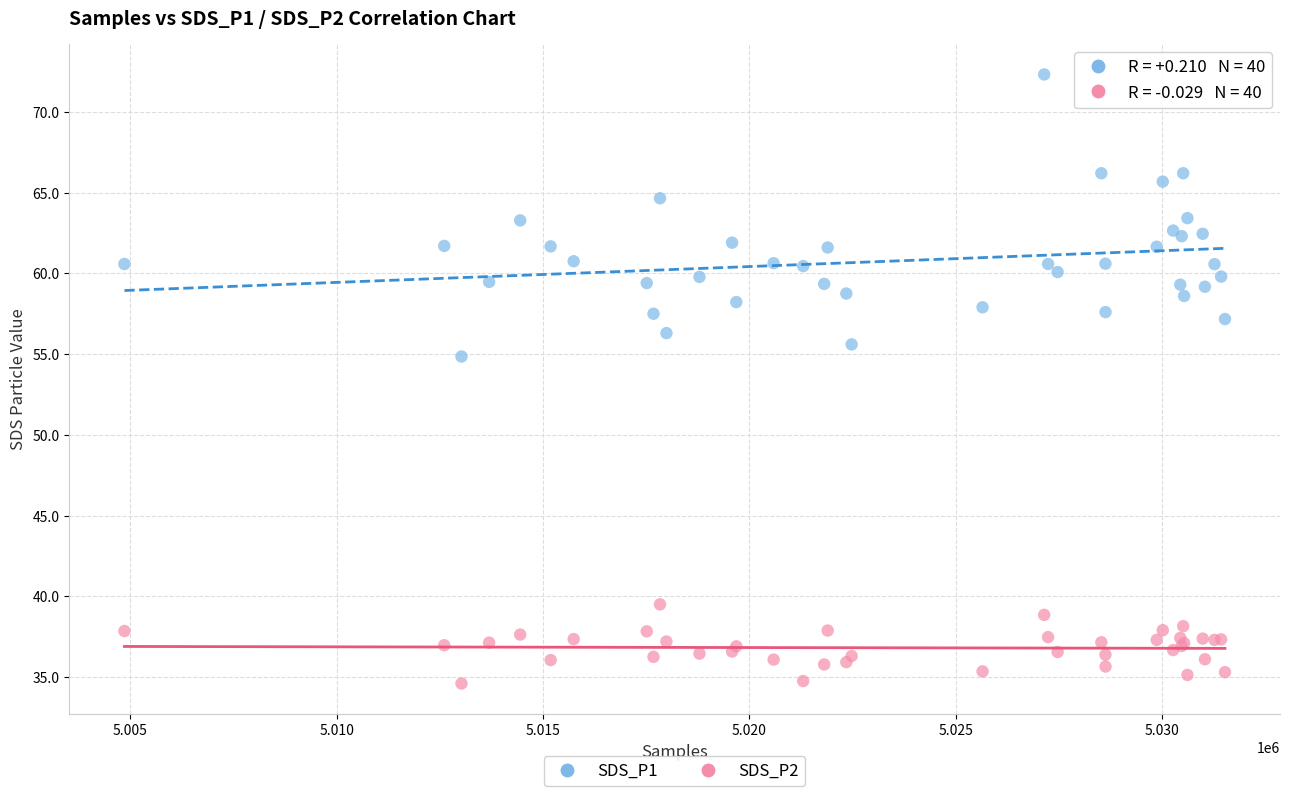

Across all series, what Y value is closest to 53?

54.9